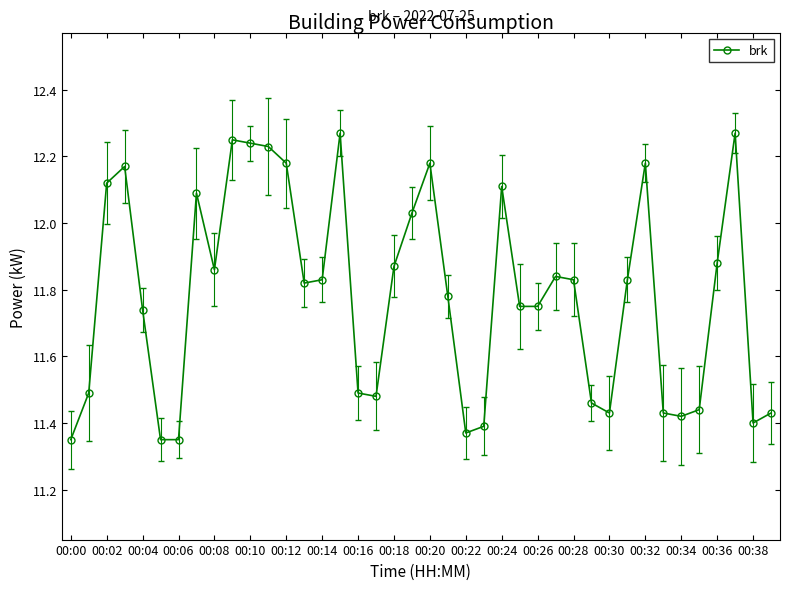

What is the difference between the maximum and minimum values?

0.9